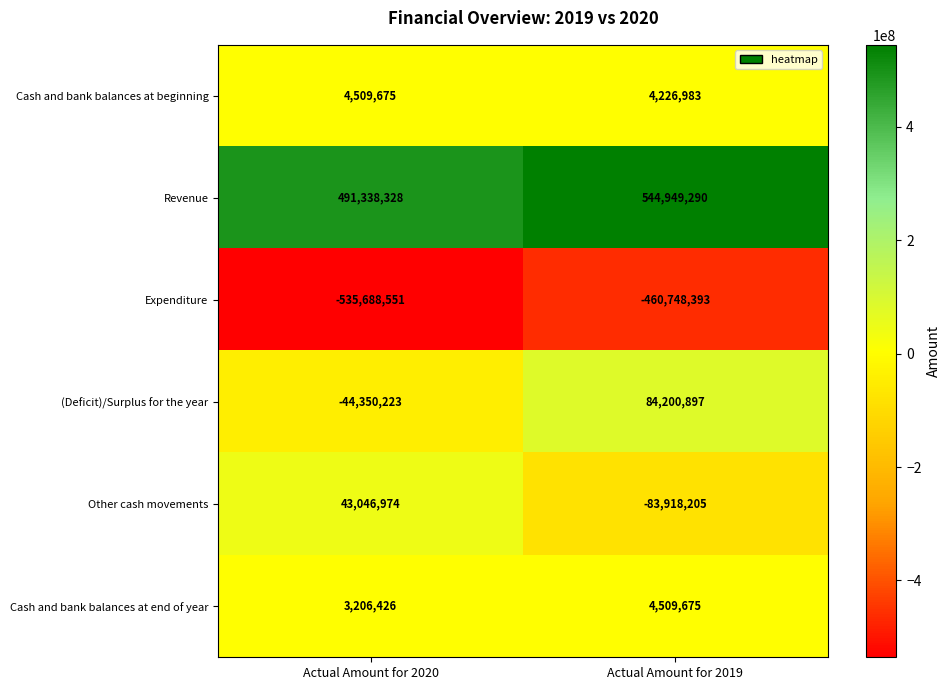

The value of Cash and bank balances at end of year at Actual Amount for 2020 is 1994496. True or false?

False